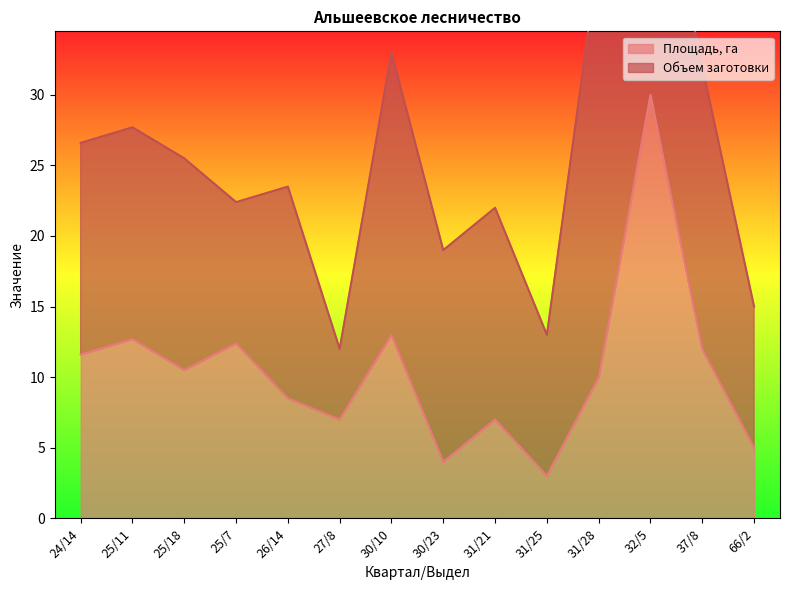

Where does the data first go above 10?

24/14